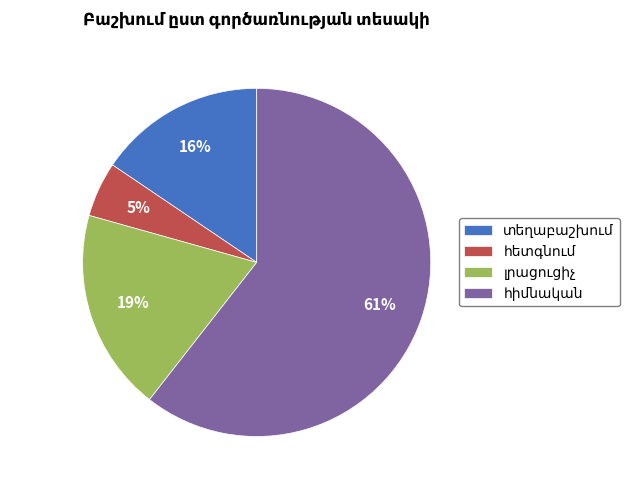

To the nearest percent, what is the average slice percentage?

25%